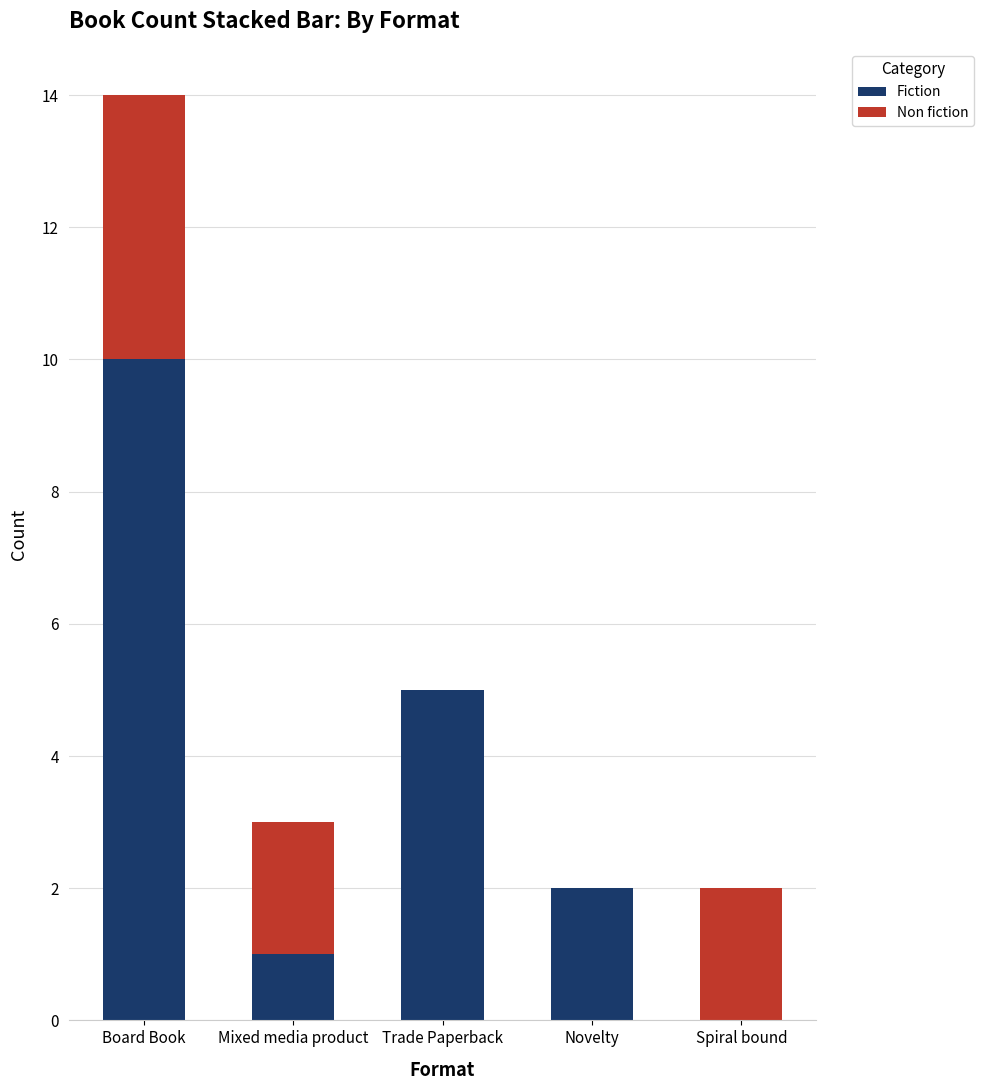

Reading left to right, what are the values for Fiction?

Board Book=10	Mixed media product=1	Trade Paperback=5	Novelty=2	Spiral bound=0